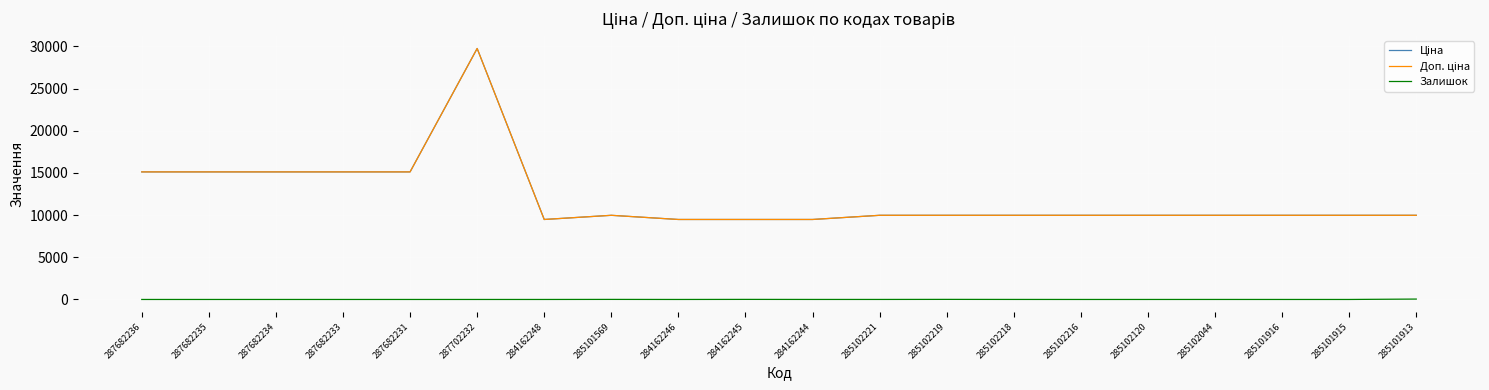

How many lines are shown in the chart?

3